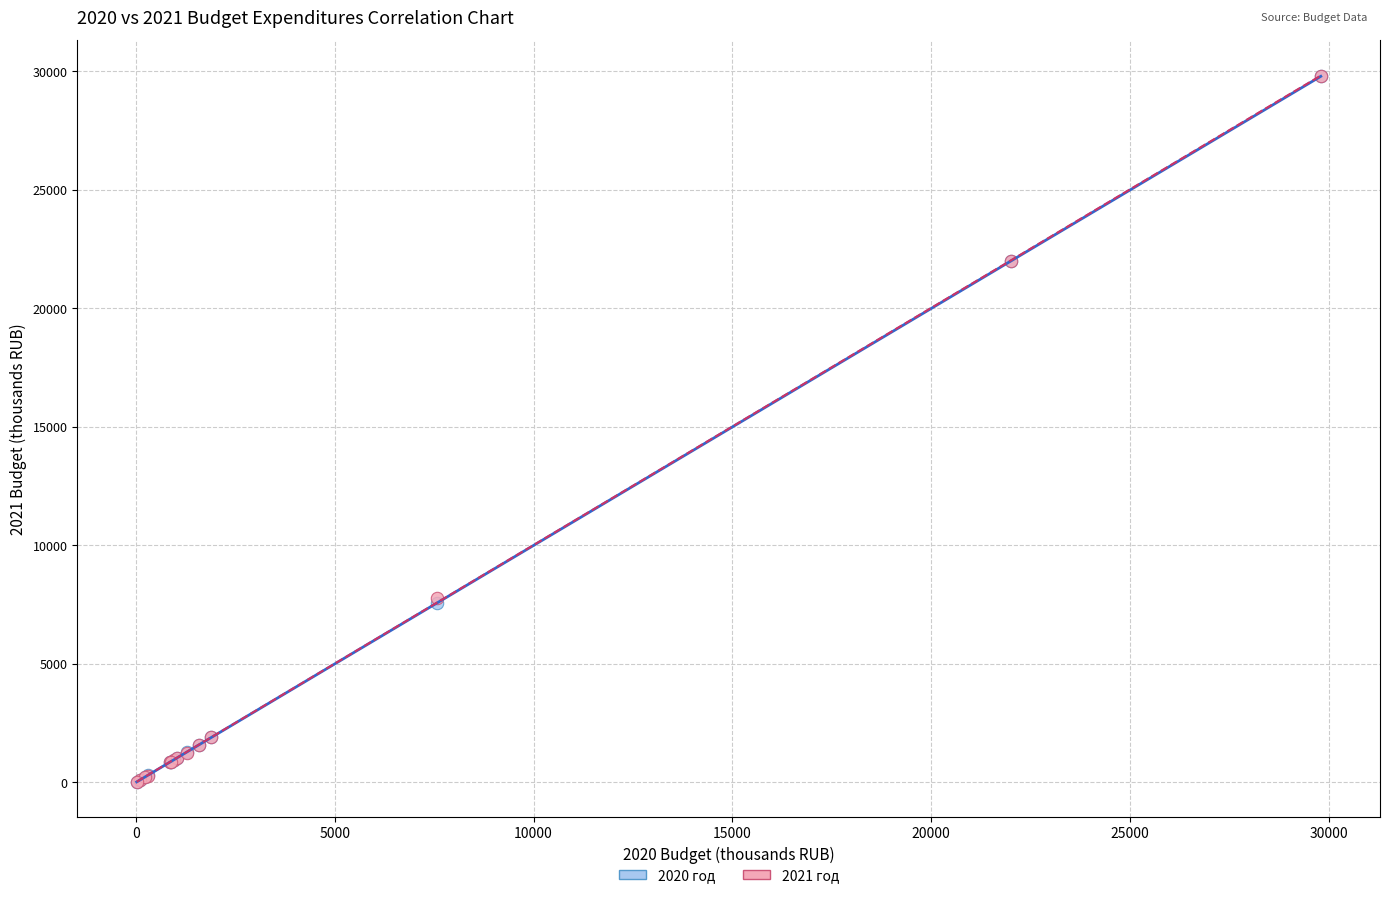

What are all the series names shown in the legend?

2020 год, 2021 год